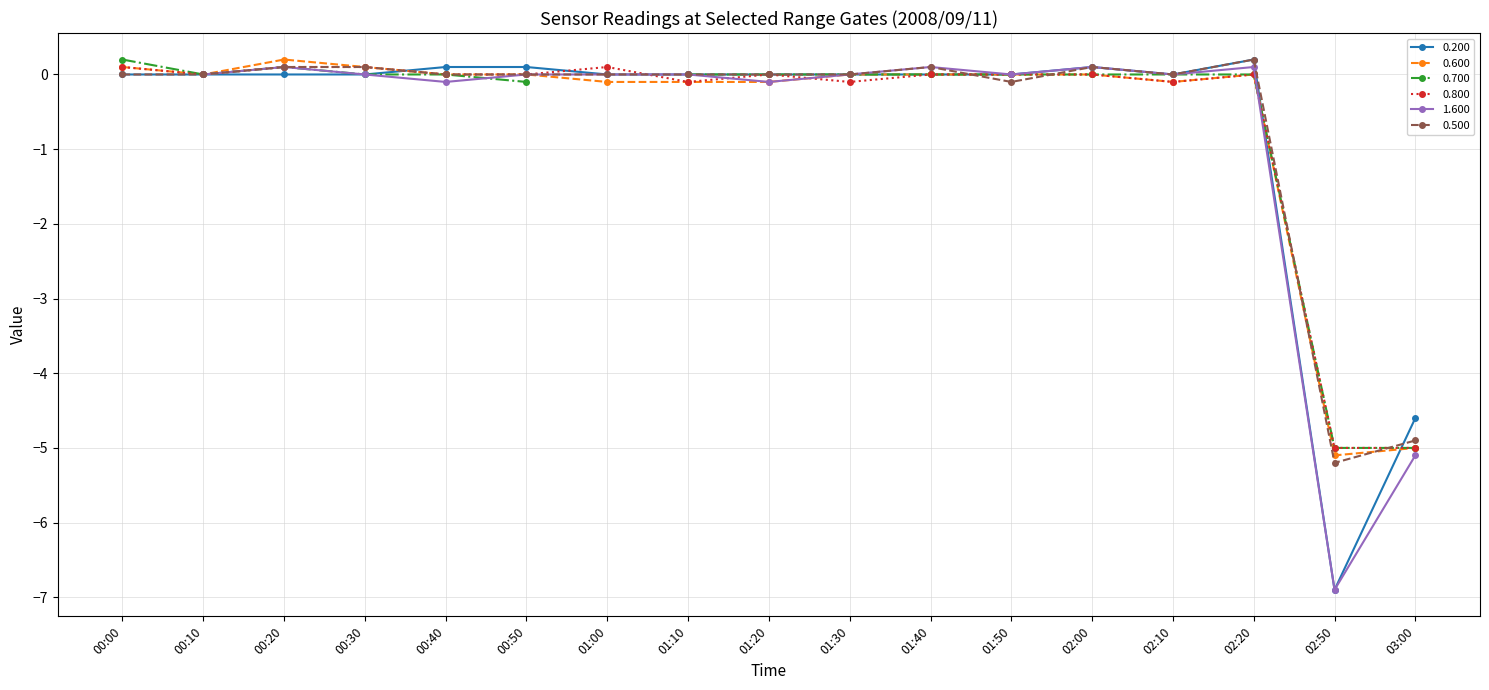

Which category has the lowest value across all series?

02:50